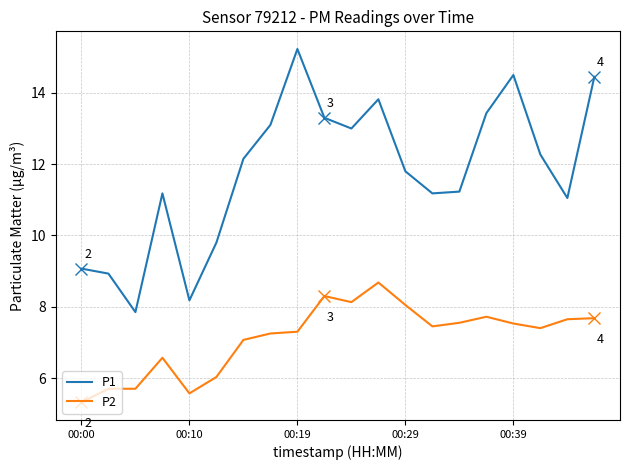

Rank the series by their average value, from highest to lowest.

P1, P2